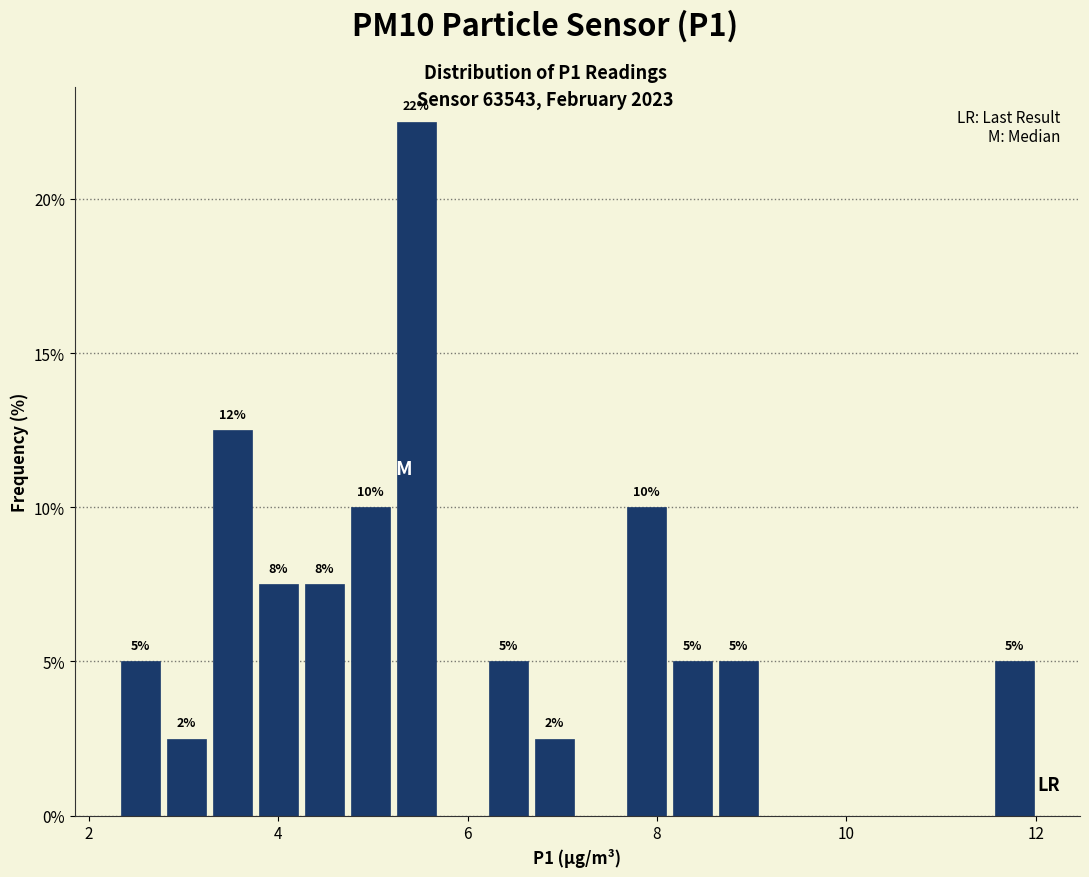

Around what value on the x-axis is the tallest bar? Give the approximate position of its centre, as read against the axis.

5.4